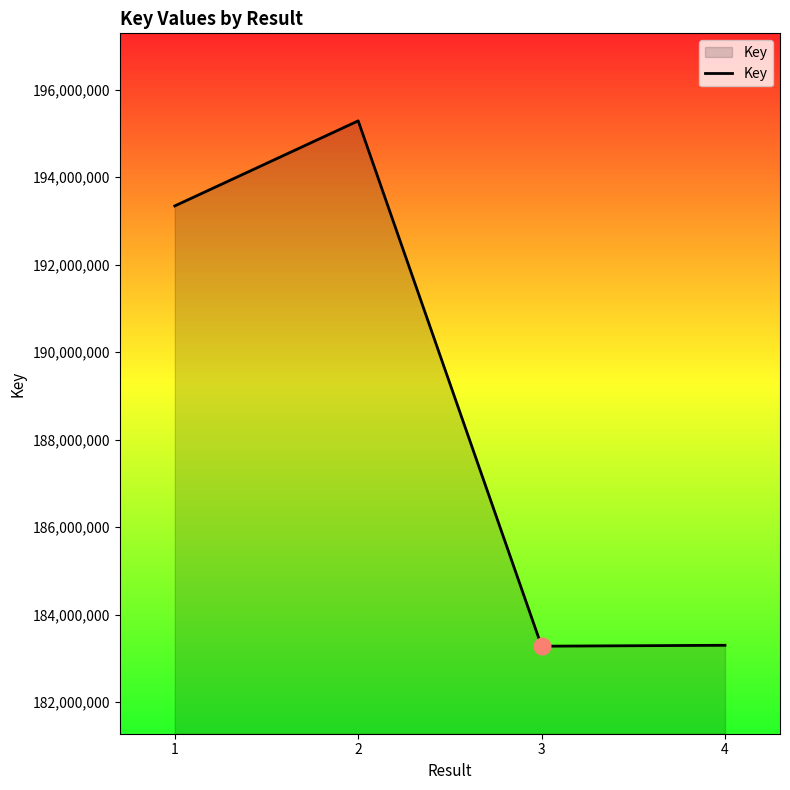

What is the change in value from 1 to 4?

-10039042